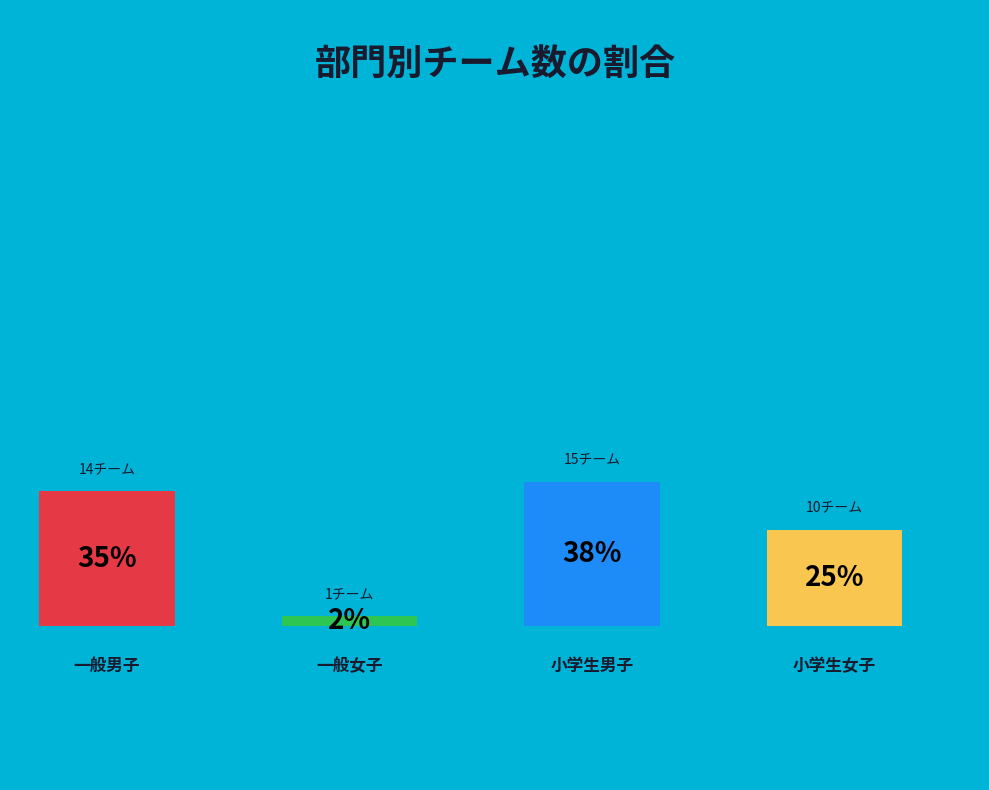

Which slice is the smallest?

一般女子